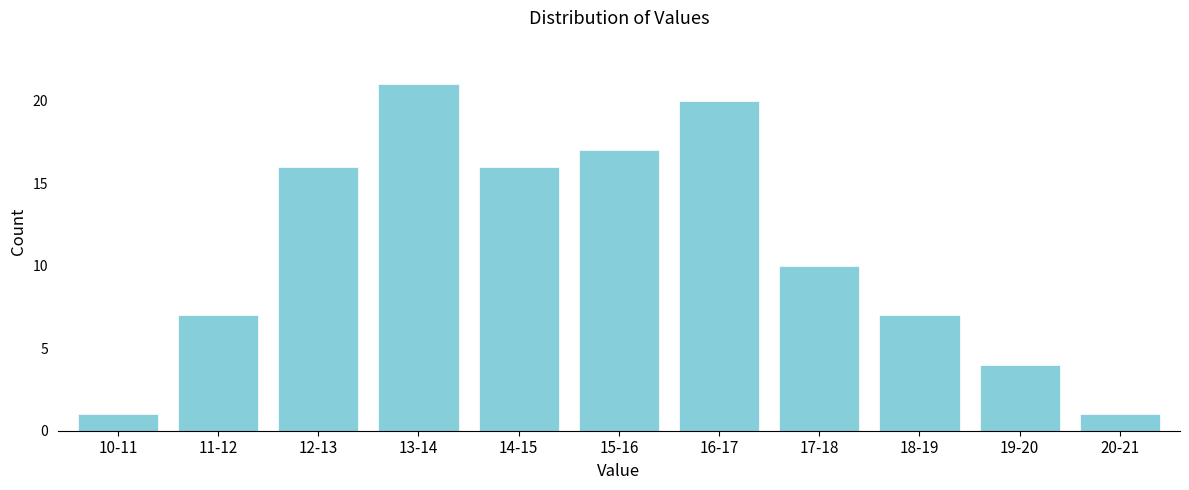

Reading right to left, list all the values displayed in this chart.

20-21=1	19-20=4	18-19=7	17-18=10	16-17=20	15-16=17	14-15=16	13-14=21	12-13=16	11-12=7	10-11=1